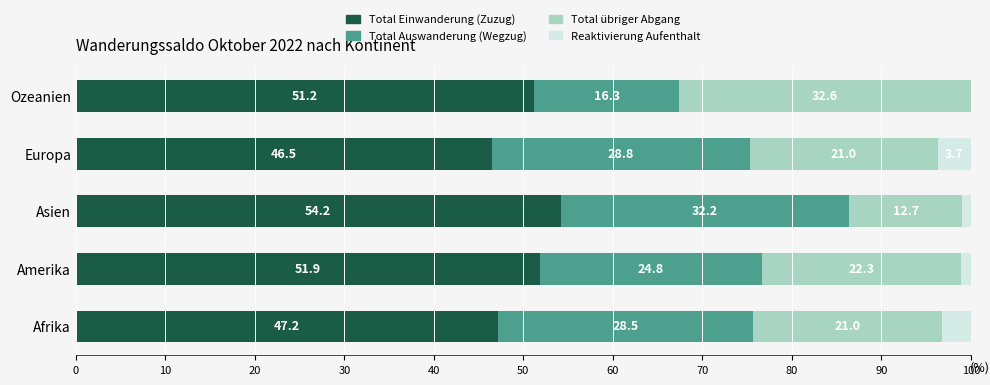

At which label does Total Einwanderung (Zuzug) reach its peak?

Asien